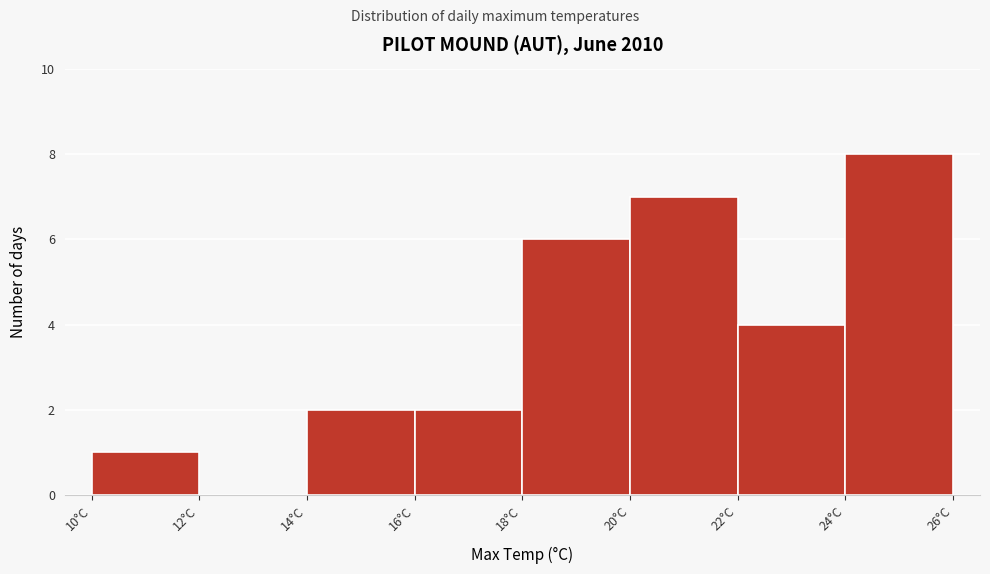

Reading left to right, transcribe this chart: for each bar, give the range it covers on the x-axis and its height. The values are not printed on the chart, so give them approximately, as read against the axis.

10 to 12: 1
12 to 14: 0
14 to 16: 2
16 to 18: 2
18 to 20: 6
20 to 22: 7
22 to 24: 4
24 to 26: 8